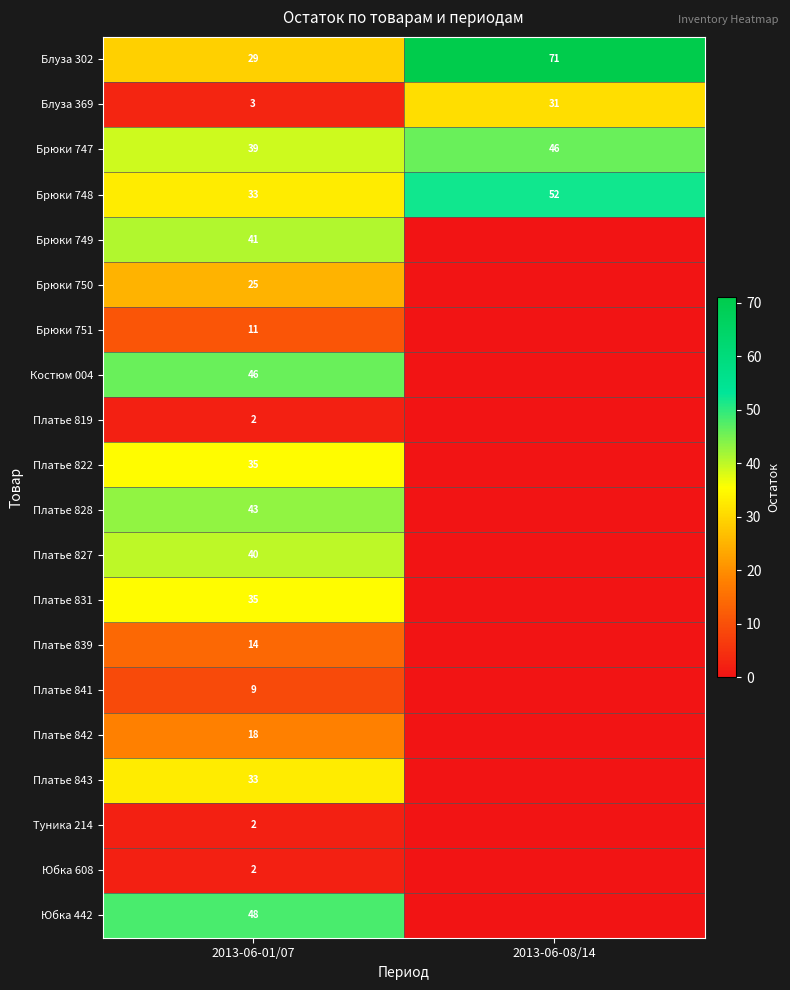

The Блуза 369 series shows 47 at 2013-06-08/14. True or false?

False